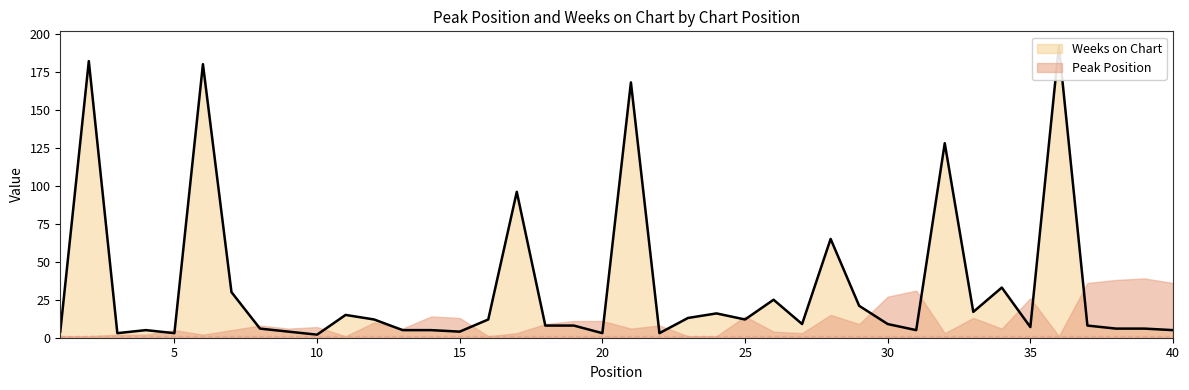

What is the average value?

33